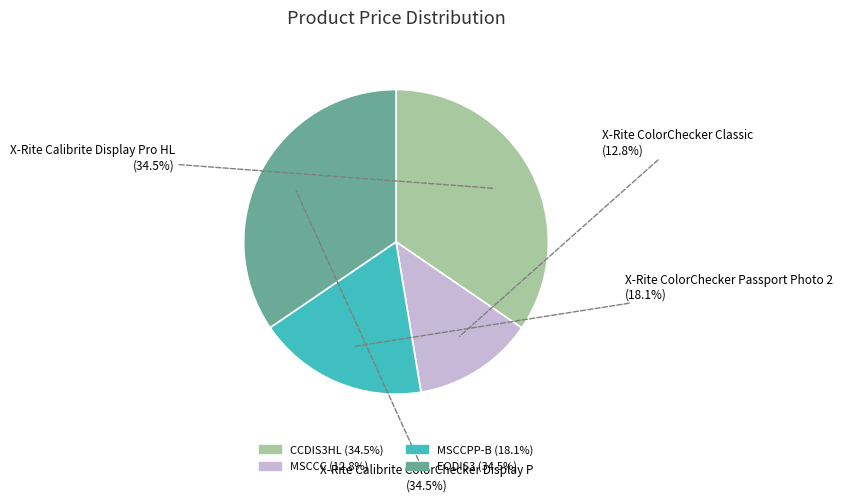

What percentage is NOT represented by CCDIS3HL?

65.5%